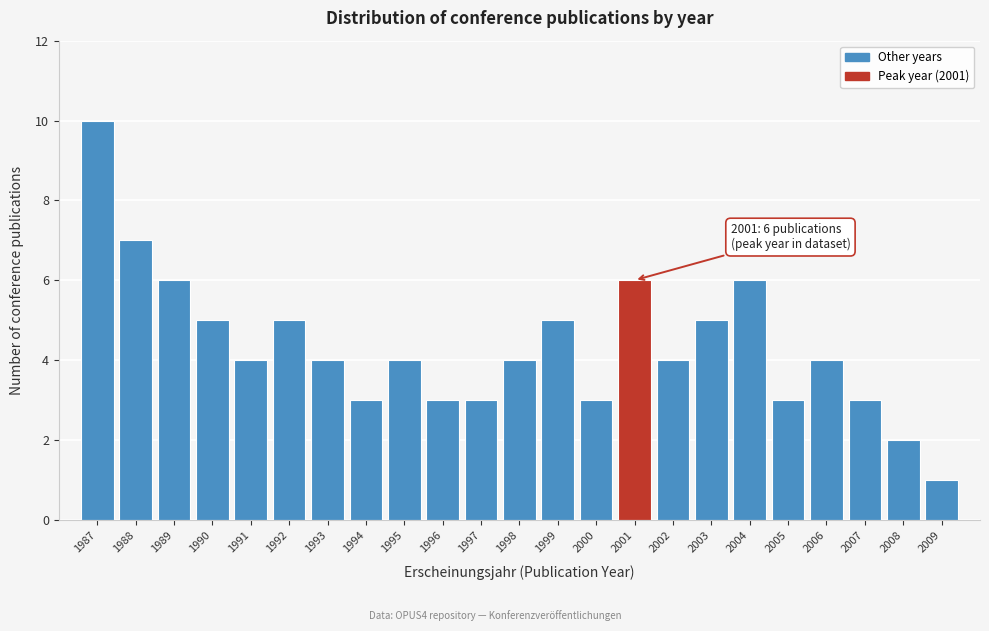

Reading right to left, extract all data points from this chart.

2009=1	2008=2	2007=3	2006=4	2005=3	2004=6	2003=5	2002=4	2001=6	2000=3	1999=5	1998=4	1997=3	1996=3	1995=4	1994=3	1993=4	1992=5	1991=4	1990=5	1989=6	1988=7	1987=10